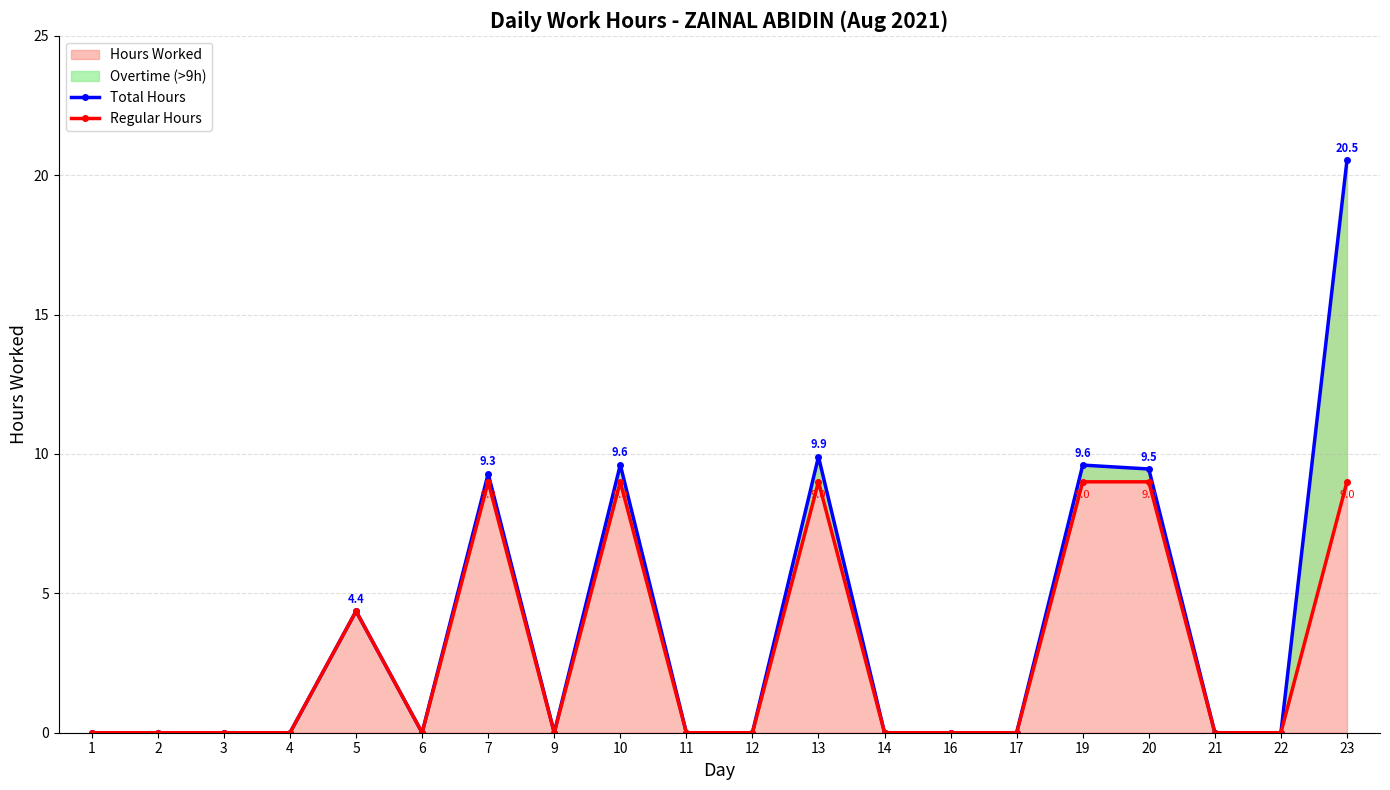

True or false: Total Hours and Regular Hours cross at least once.

False